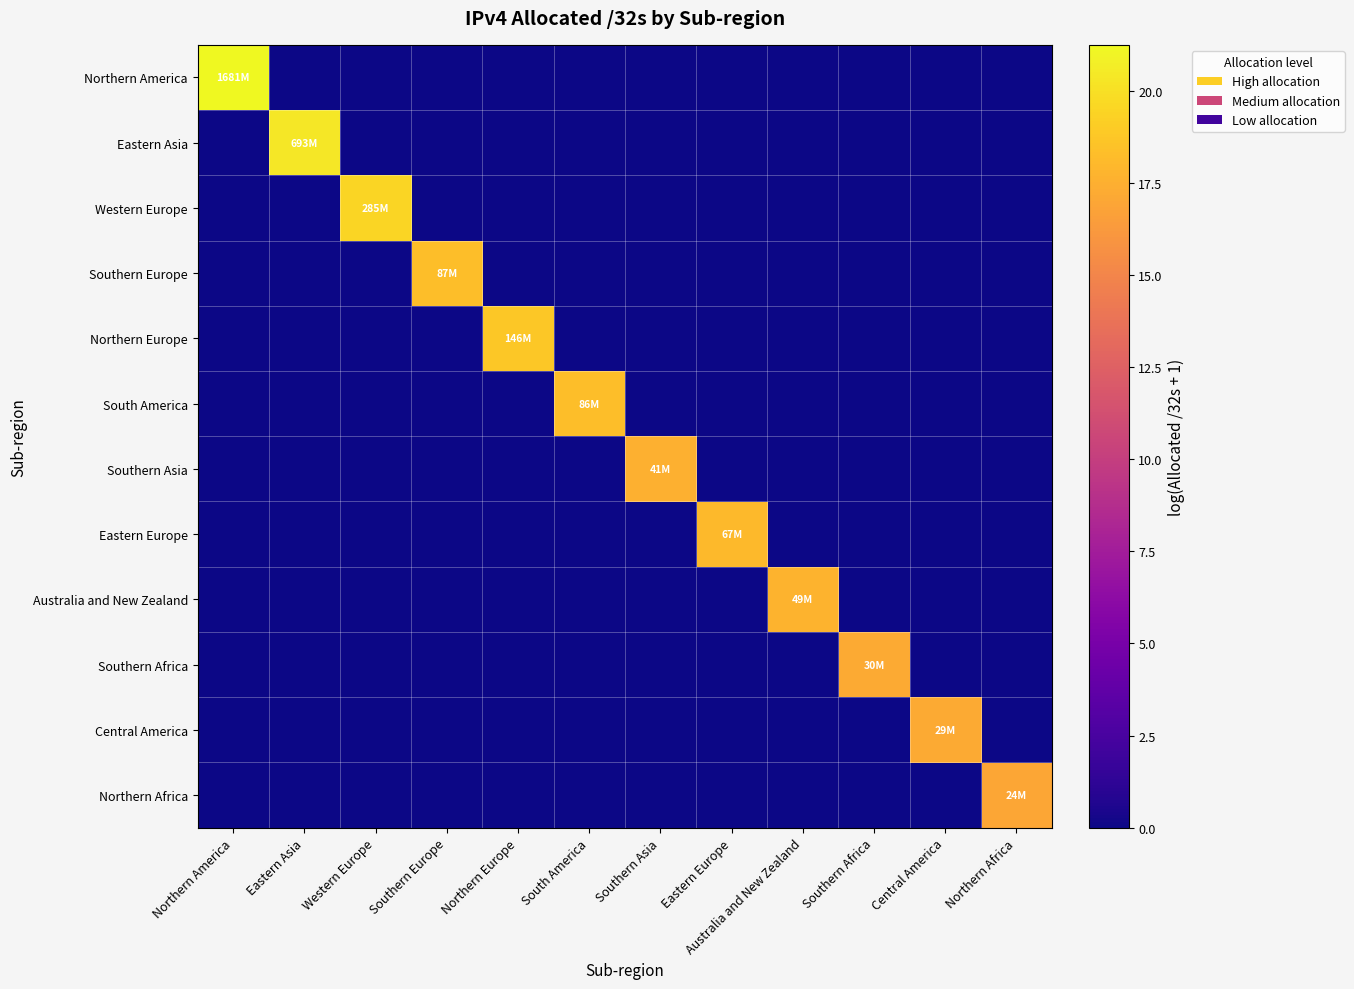

Rank the series by their maximum value, from lowest to highest.

Northern Africa, Central America, Southern Africa, Southern Asia, Australia and New Zealand, Eastern Europe, South America, Southern Europe, Northern Europe, Western Europe, Eastern Asia, Northern America